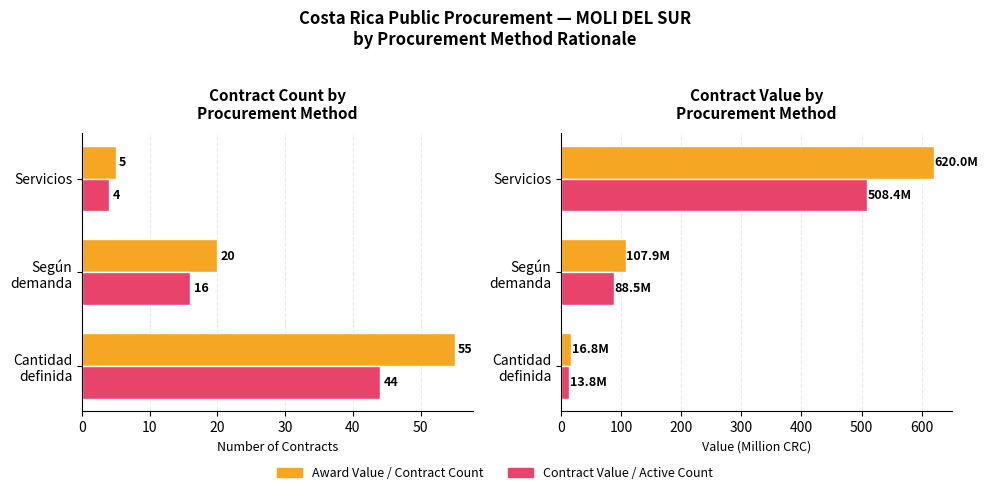

What value does the Active Contracts series have at Cantidad definida?

44.0